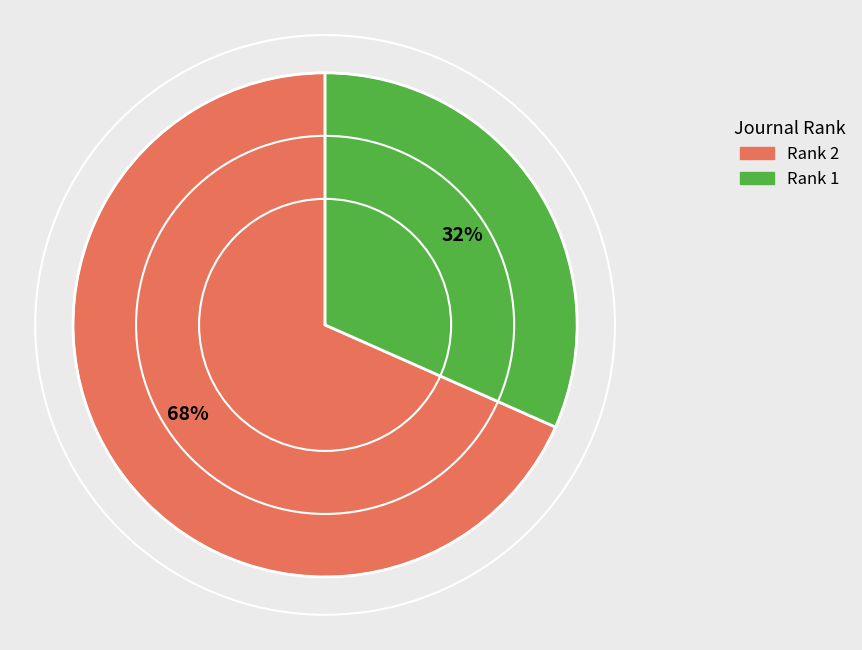

Is there a majority slice in this chart?

Yes